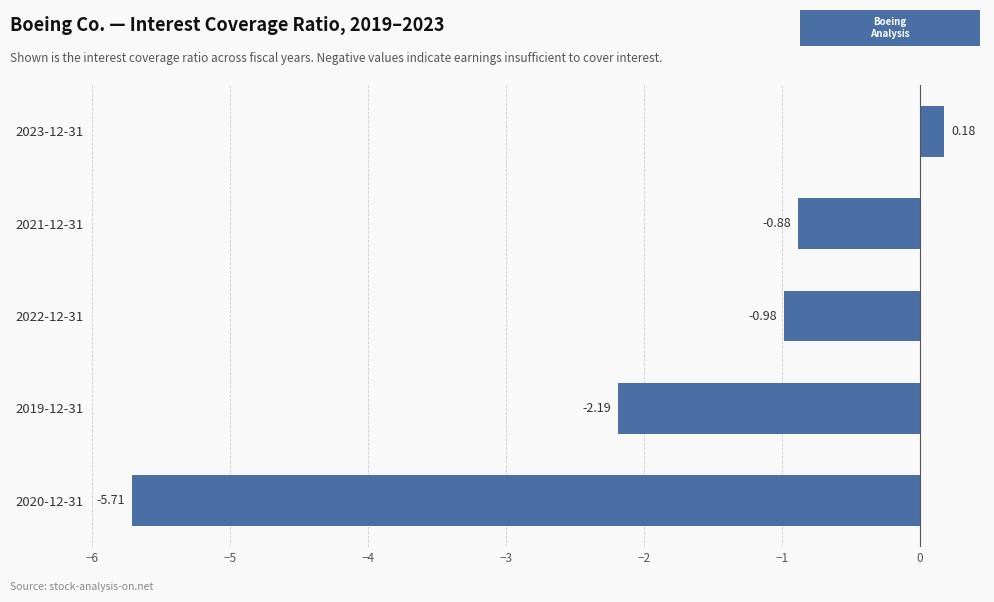

Between 2023-12-31 and 2019-12-31, which is larger?

2023-12-31